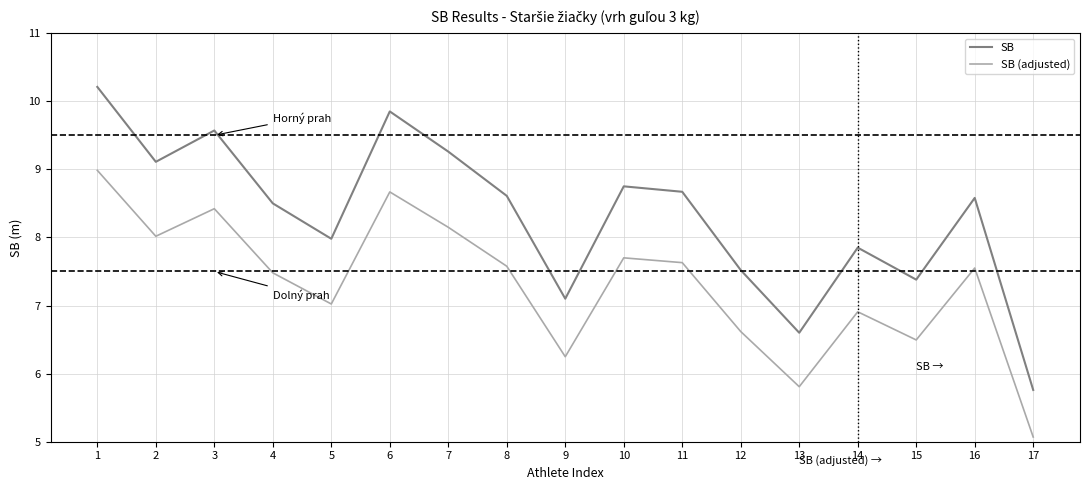

Which series has the largest range (max minus min)?

SB